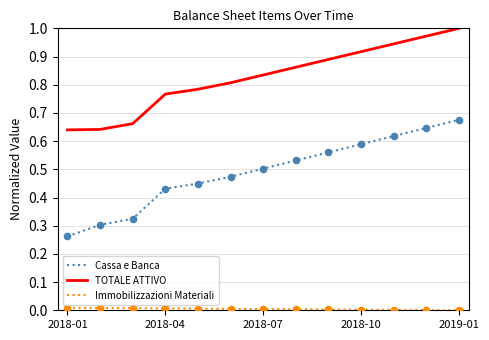

Which series has the largest total across all categories?

TOTALE ATTIVO